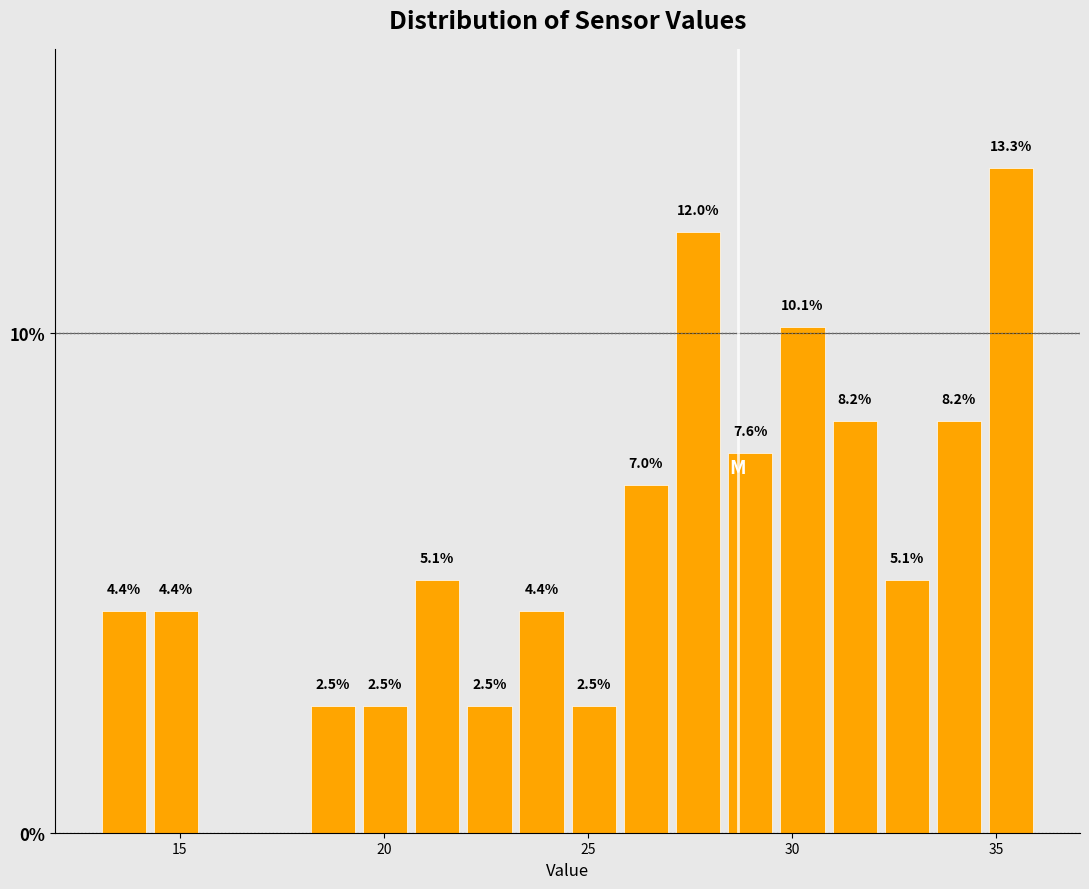

Read against the x-axis, roughly where is the centre of the tallest bar?

35.5